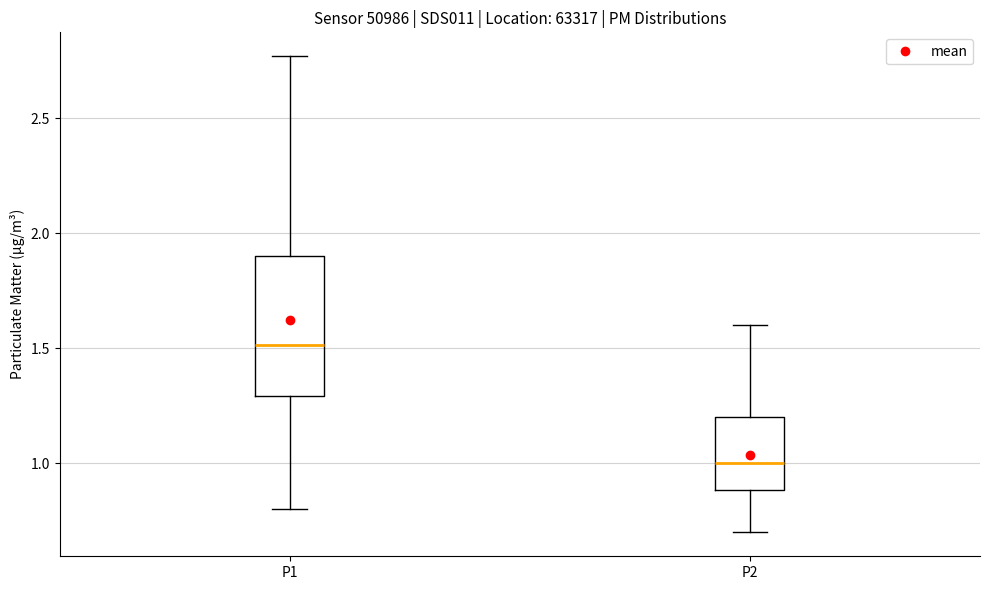

Reading left to right, transcribe this box plot: for each box, give where its median line is, the range the box spans, and where its two whiskers end, as read against the y-axis. The values are not printed on the chart, so give them approximately, as read against the axis.

P1: median 1.50, box 1.30 to 1.90, whiskers 0.80 to 2.75
P2: median 1.00, box 0.90 to 1.20, whiskers 0.70 to 1.60